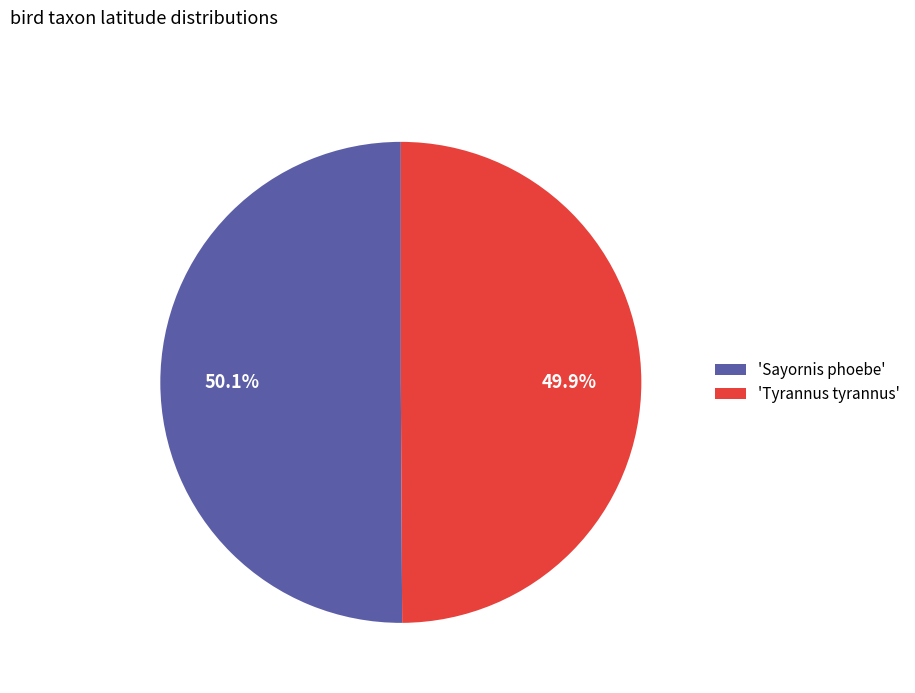

Approximately how many times larger is the value at 'Sayornis phoebe' compared to 'Tyrannus tyrannus'?

1.0